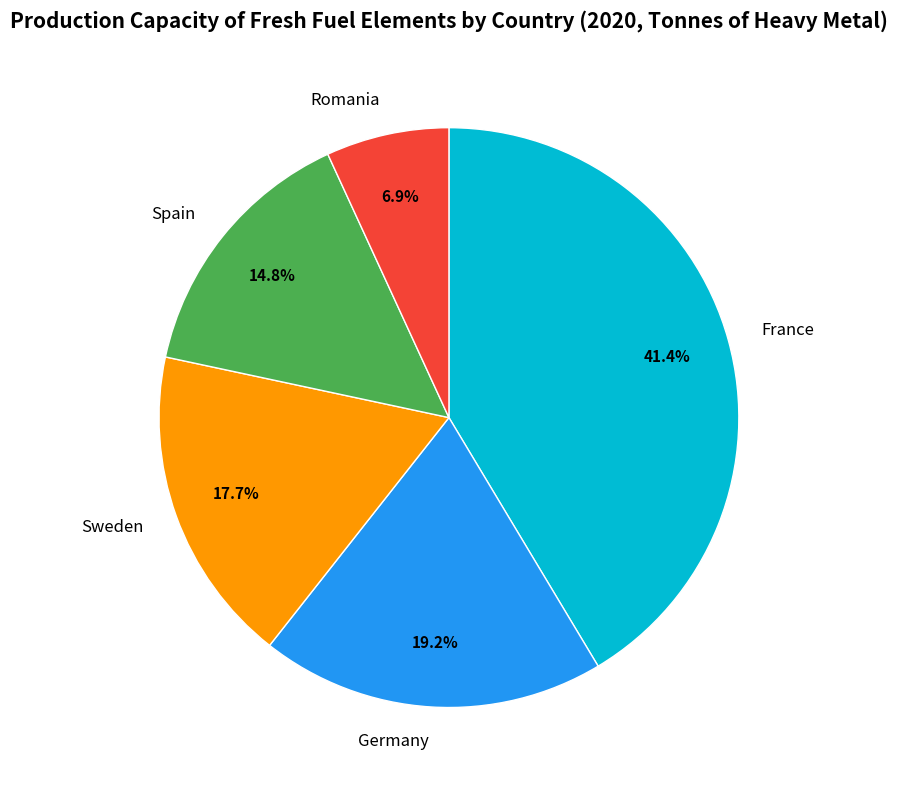

Rank the categories by value from lowest to highest.

Romania, Spain, Sweden, Germany, France